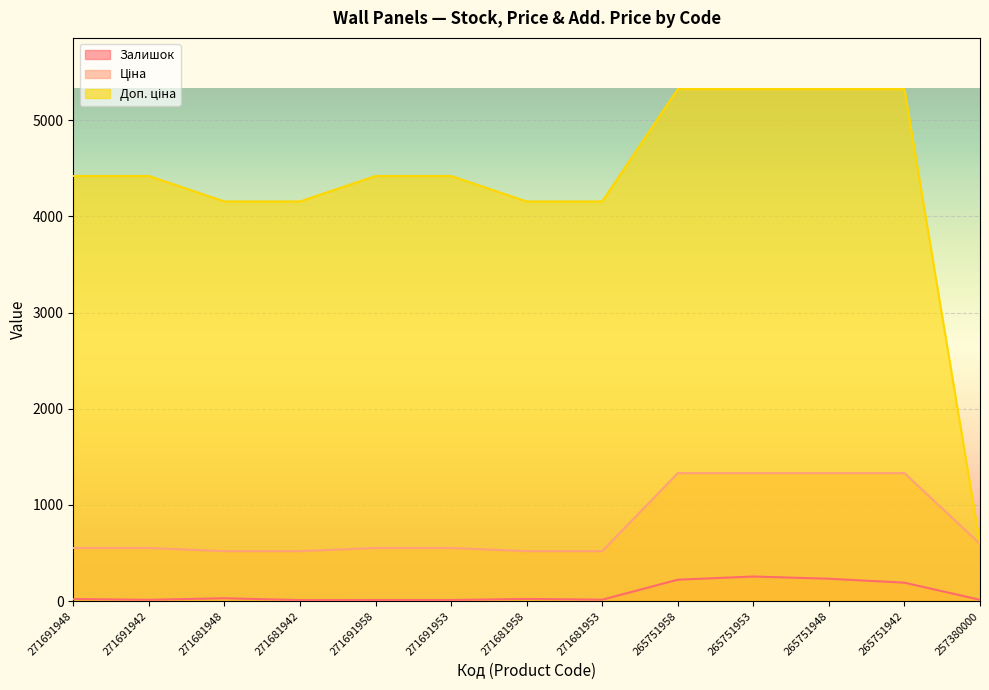

Which series has the largest range (max minus min)?

Доп. ціна